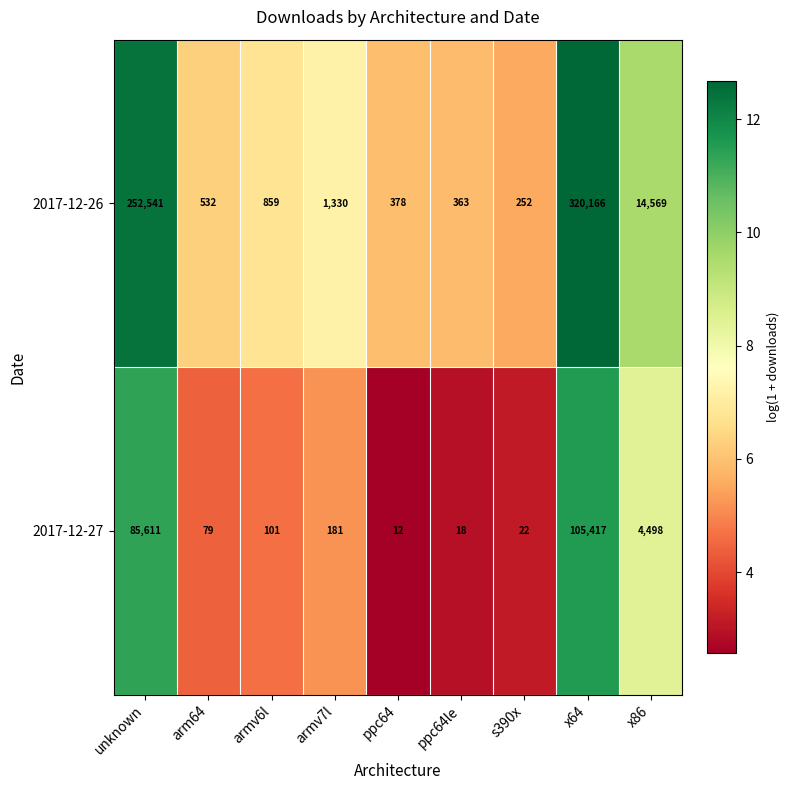

At which category is the sum across all series the highest?

x64